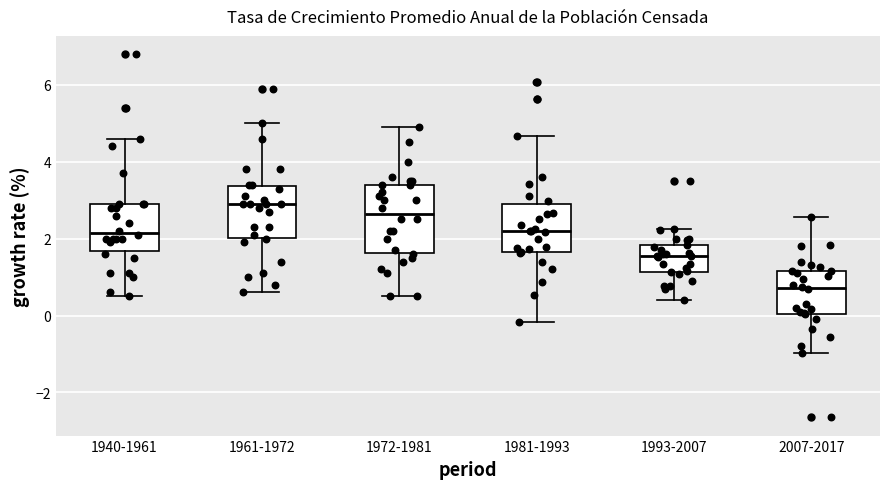

Which box's median line is the highest?

1961-1972